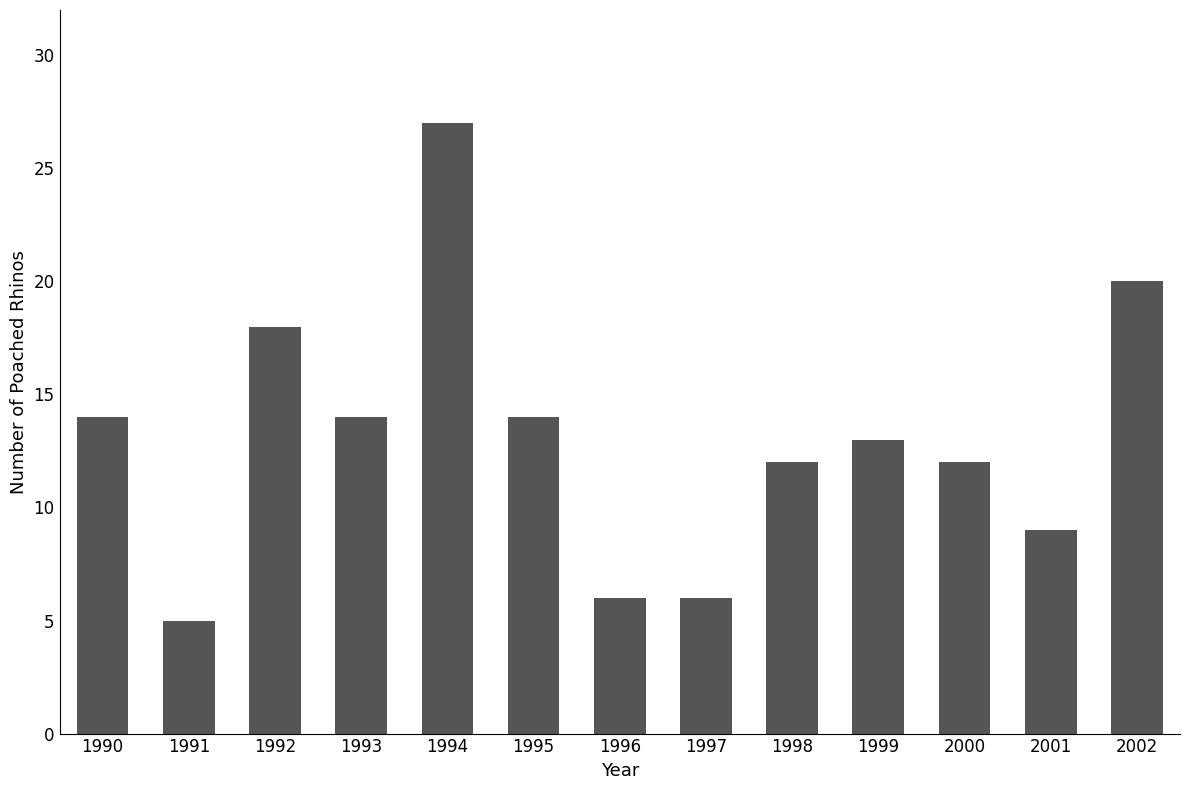

What is the approximate value at 1991?

5